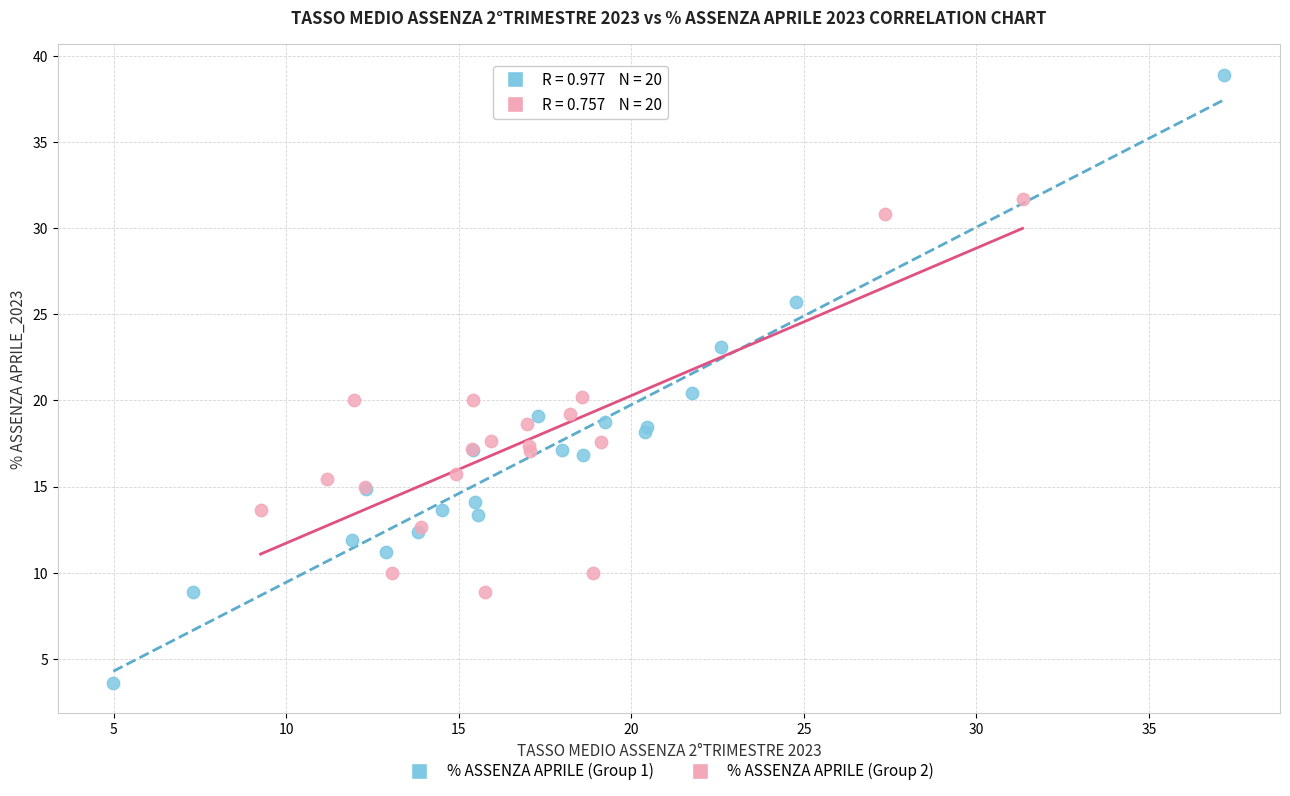

Which series contains the lowest Y value?

% ASSENZA APRILE (Group 1)